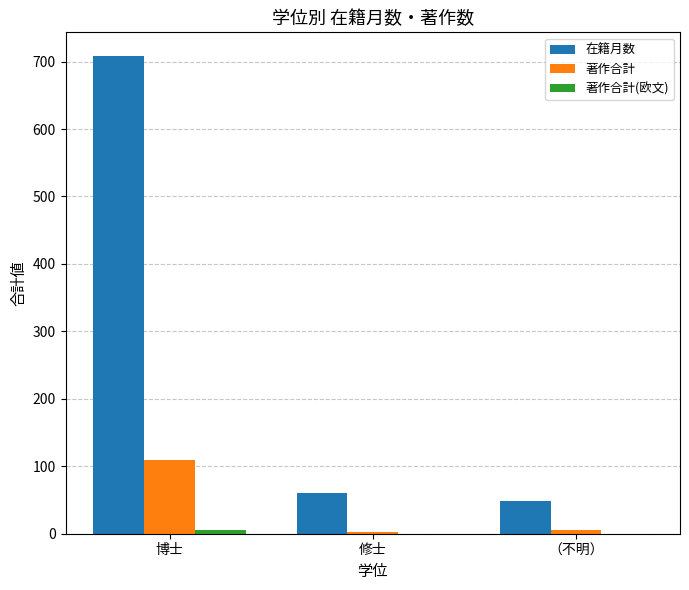

What is the maximum value shown in the chart?

708